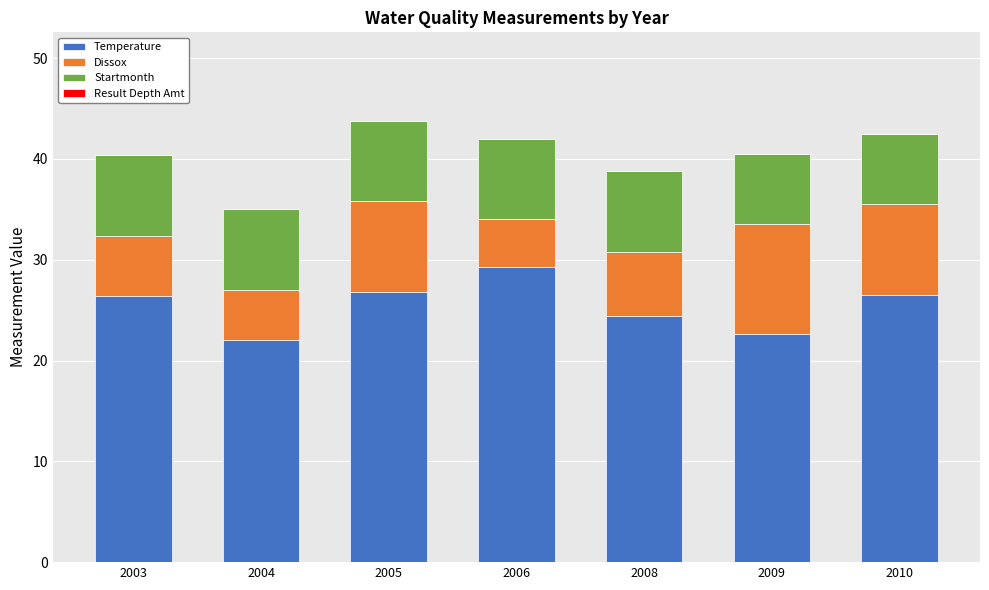

How many bars are there in total?

7